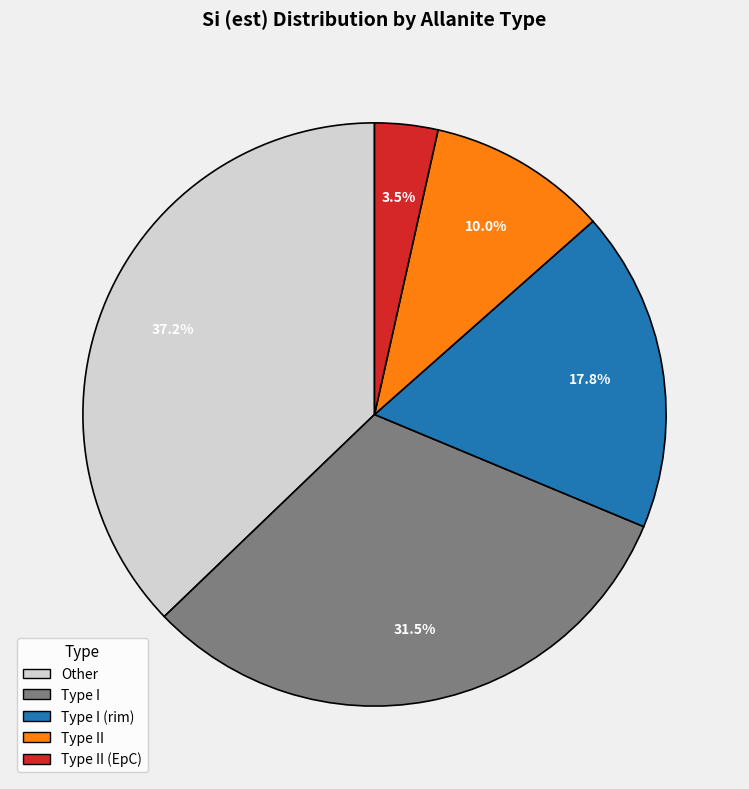

Is Type II (EpC) the majority of the pie?

No